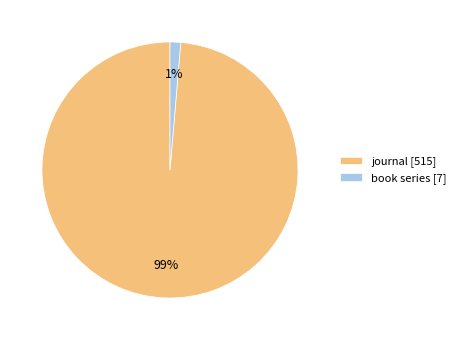

Combined, do journal and book series account for over 50%?

Yes